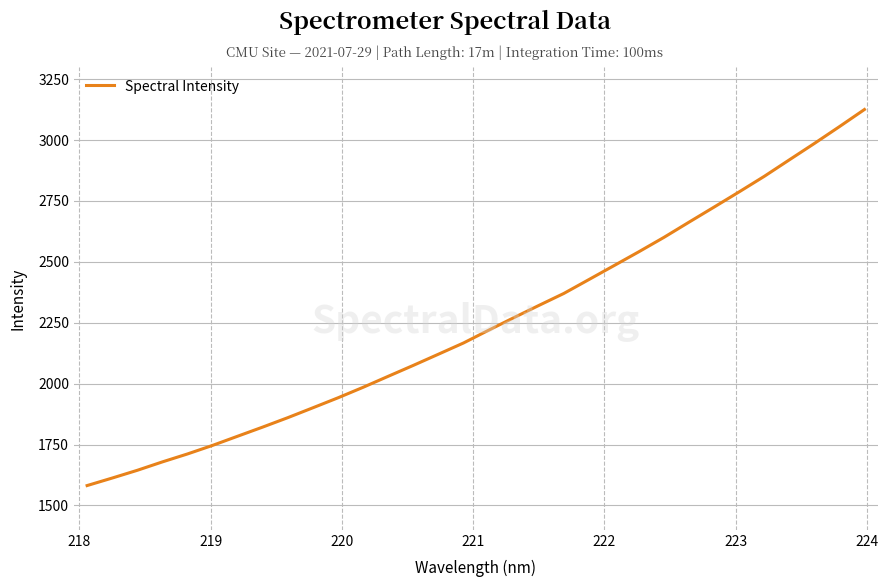

What is the difference between the maximum and minimum values?

1543.9